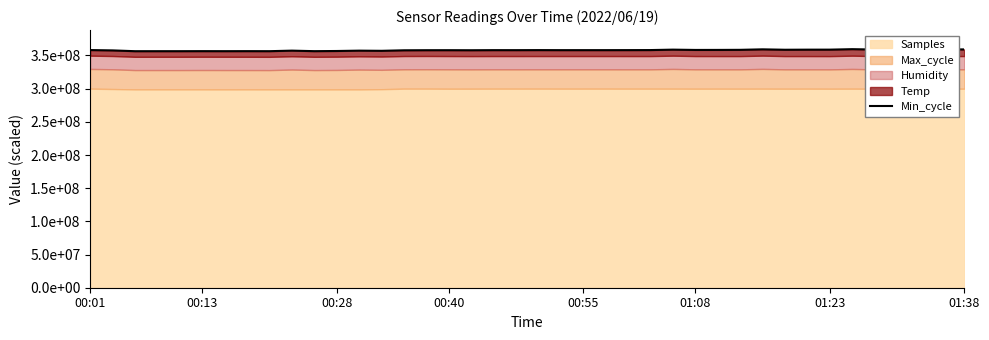

Is it true that the value at 32 is 358764606.3?

True